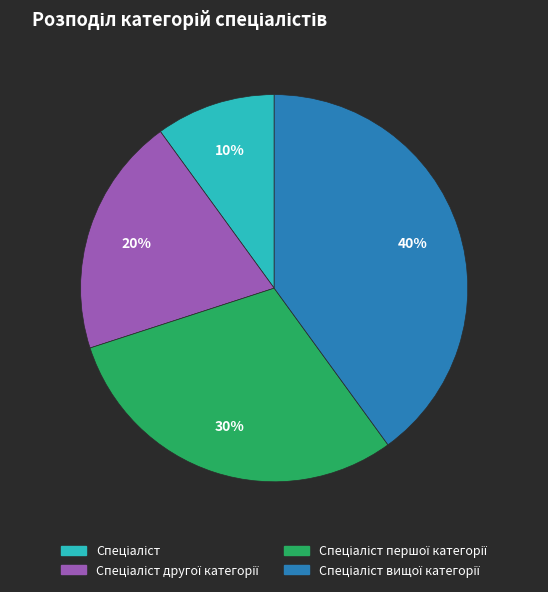

Is there a majority slice in this chart?

No